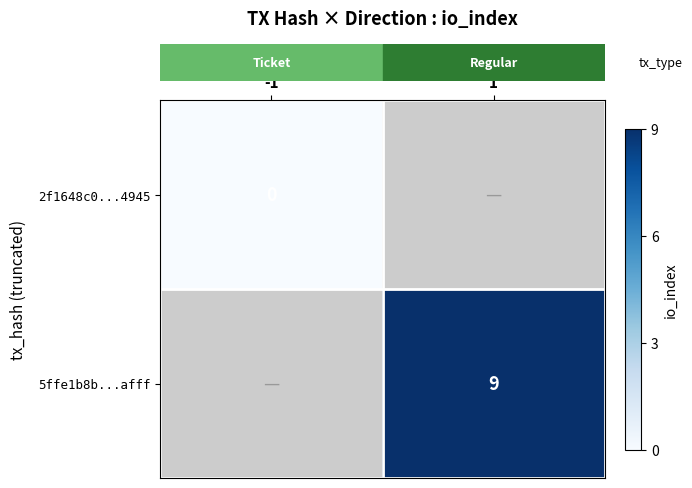

Which series has the largest range (max minus min)?

row_0